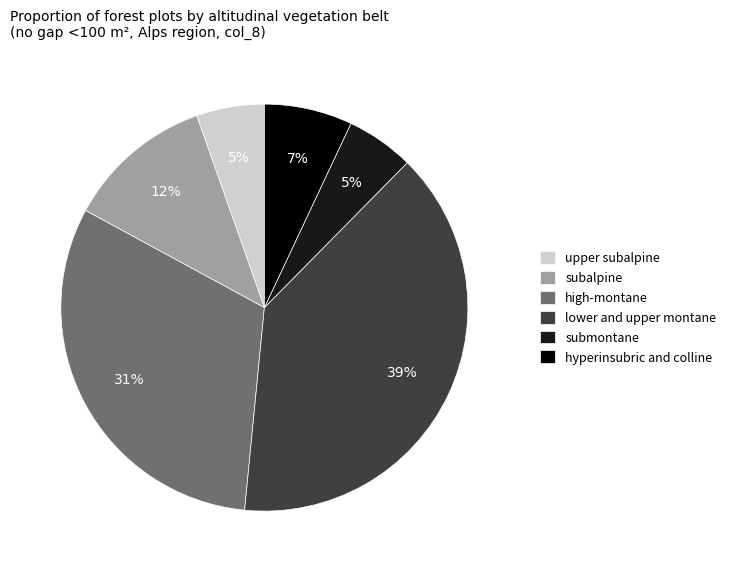

To the nearest percent, what is the combined percentage of high-montane and lower and upper montane?

71%